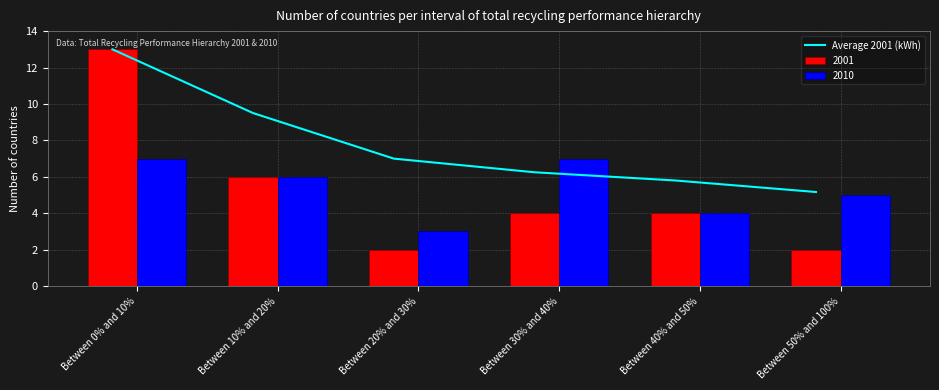

At which category does the chart reach its peak across all series?

Between 0% and 10%